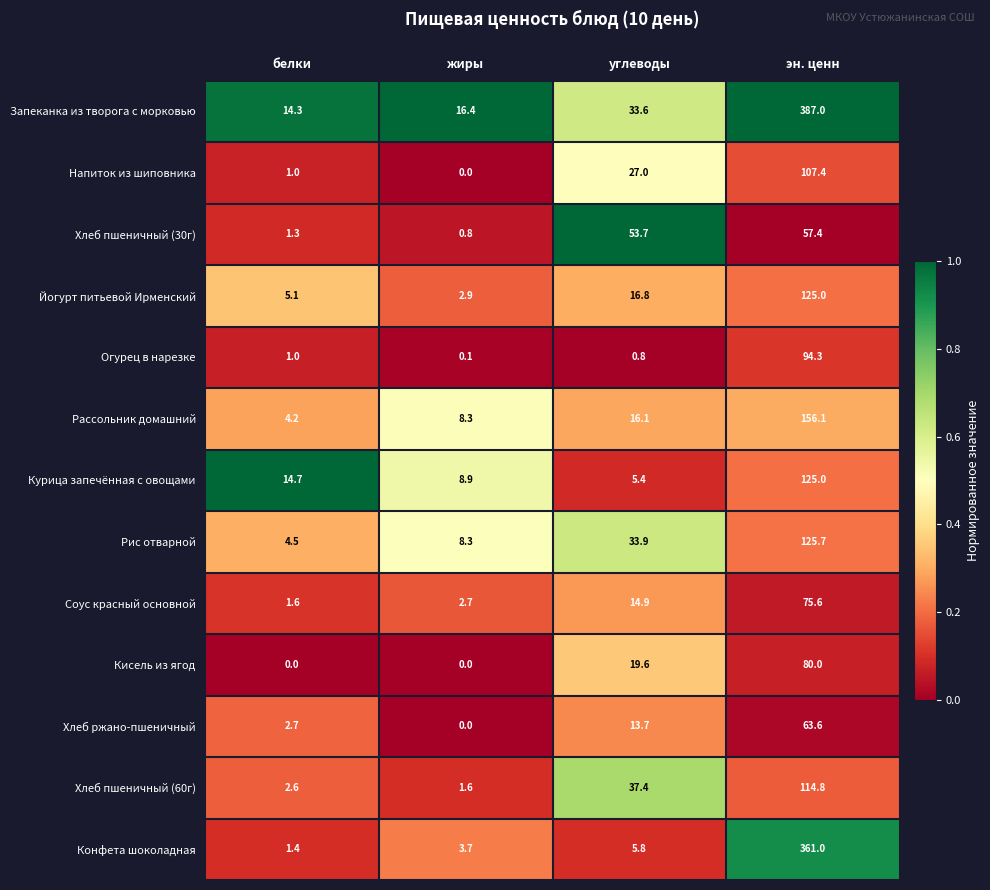

At how many categories does at least one series exceed 0?

4